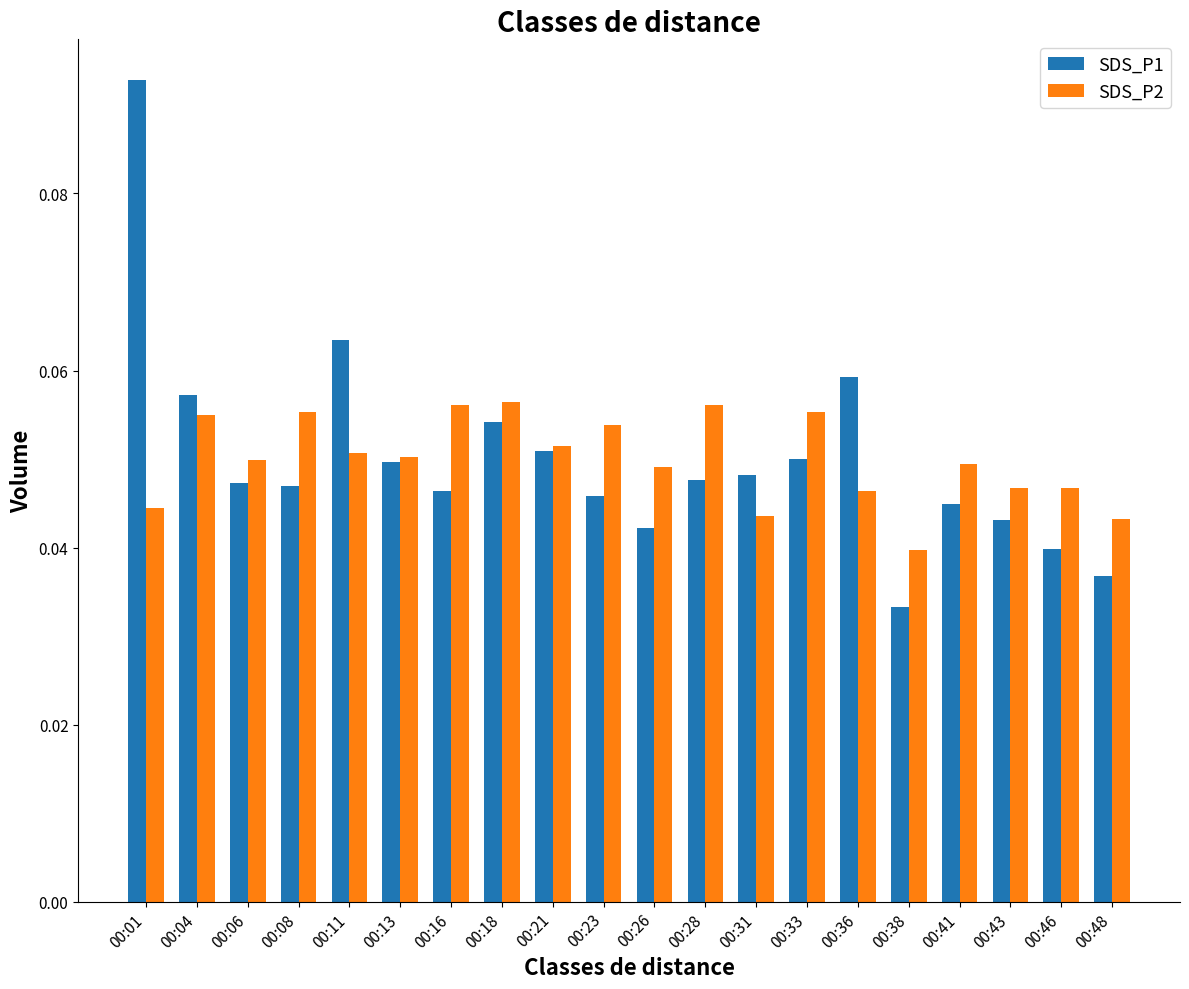

At which category is the sum across all series the highest?

00:01